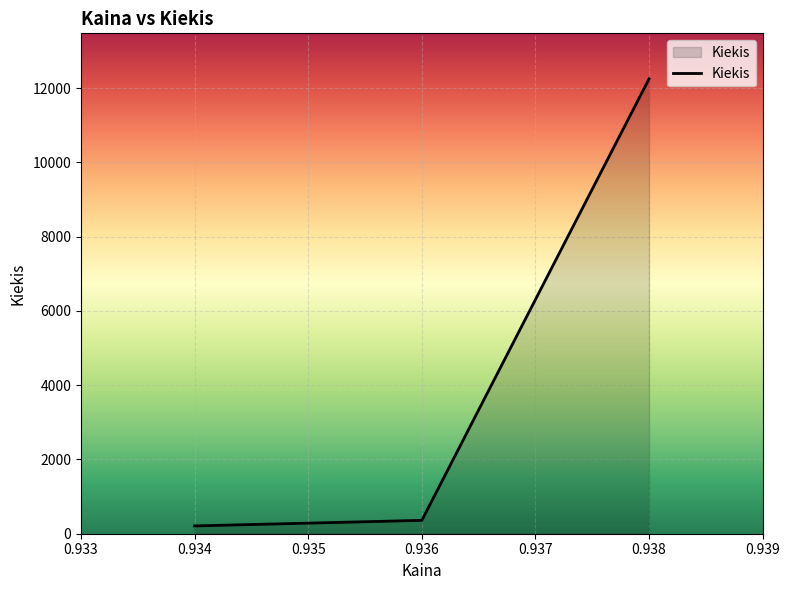

What is the average value?

4273